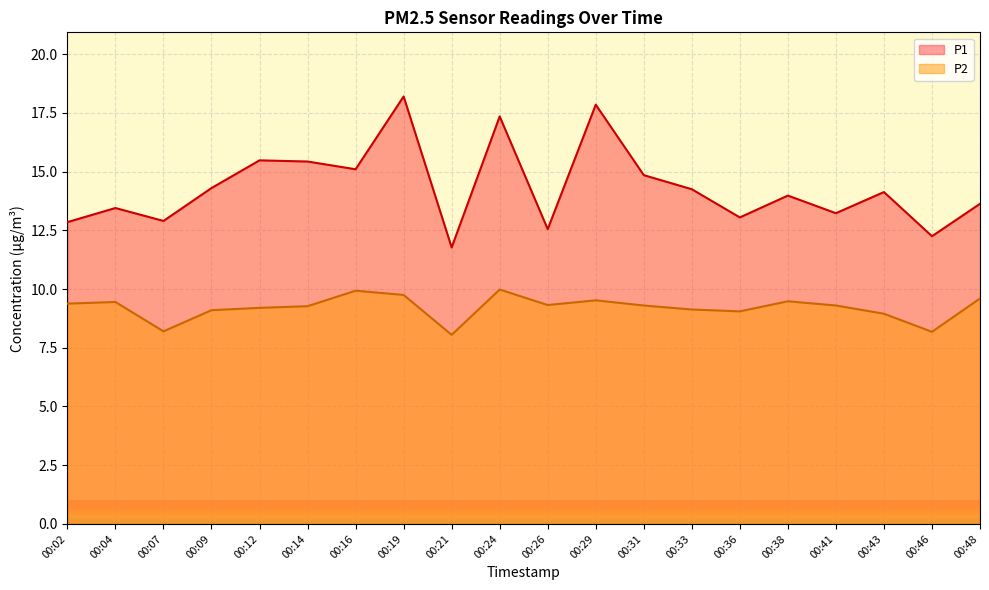

Is it true that P1 equals 18.2 at 00:19?

True